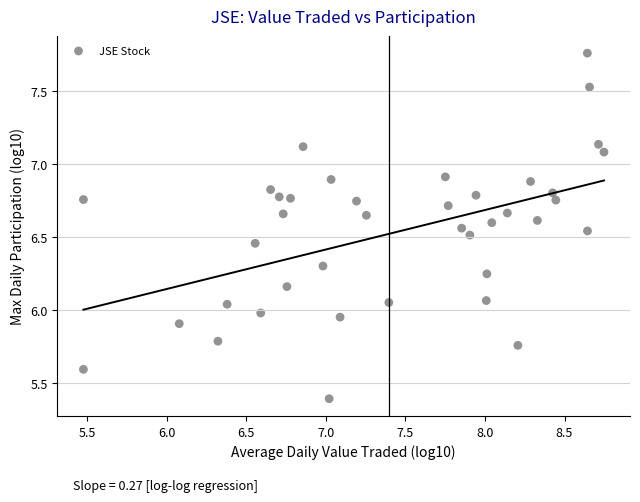

What is the range of Y values (max minus min)?

2.4